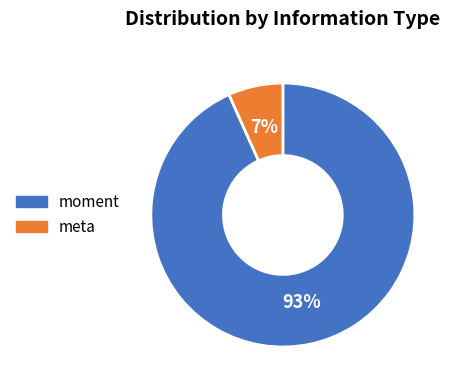

What is the smallest slice in the pie chart?

meta